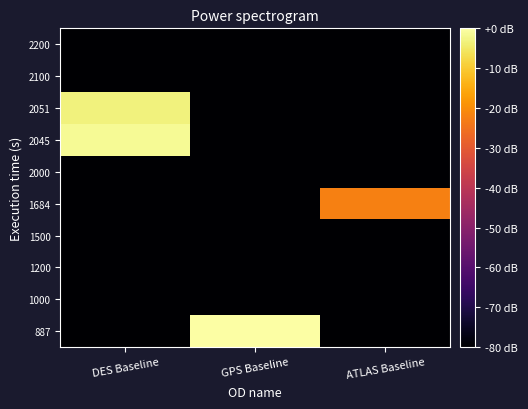

At which category is the sum across all series the highest?

DES Baseline